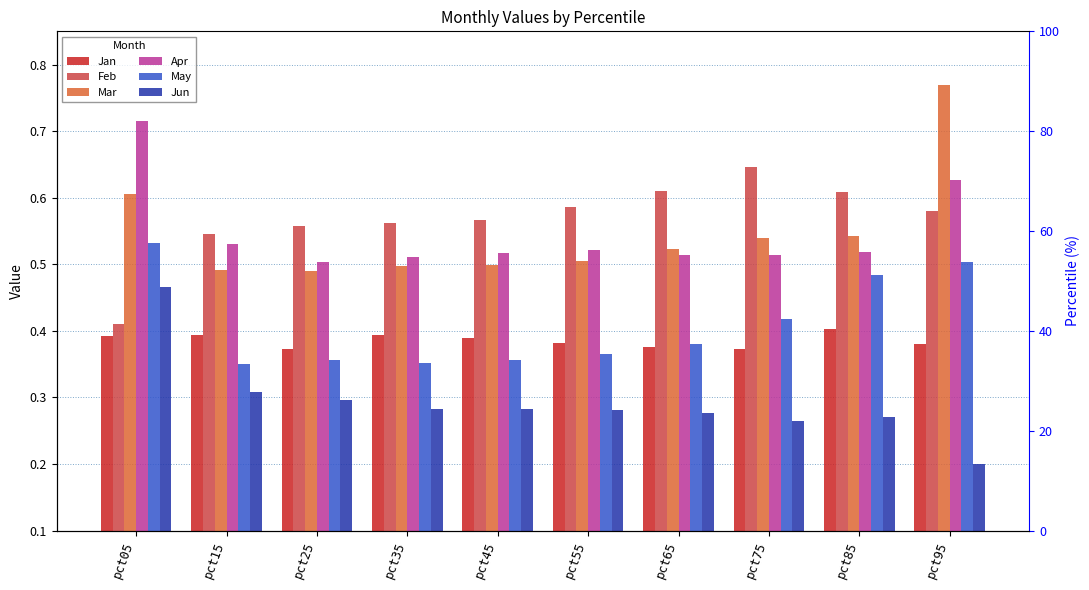

How many bars are there in each group?

6